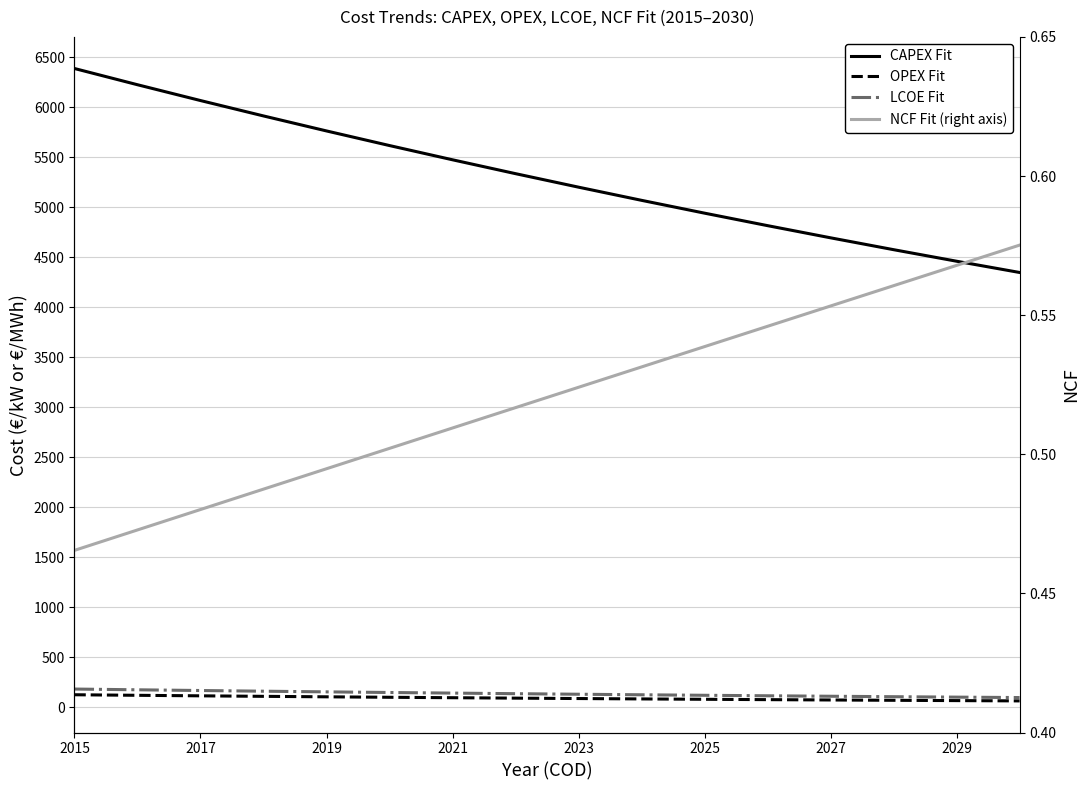

At how many categories does at least one series exceed 4884?

11